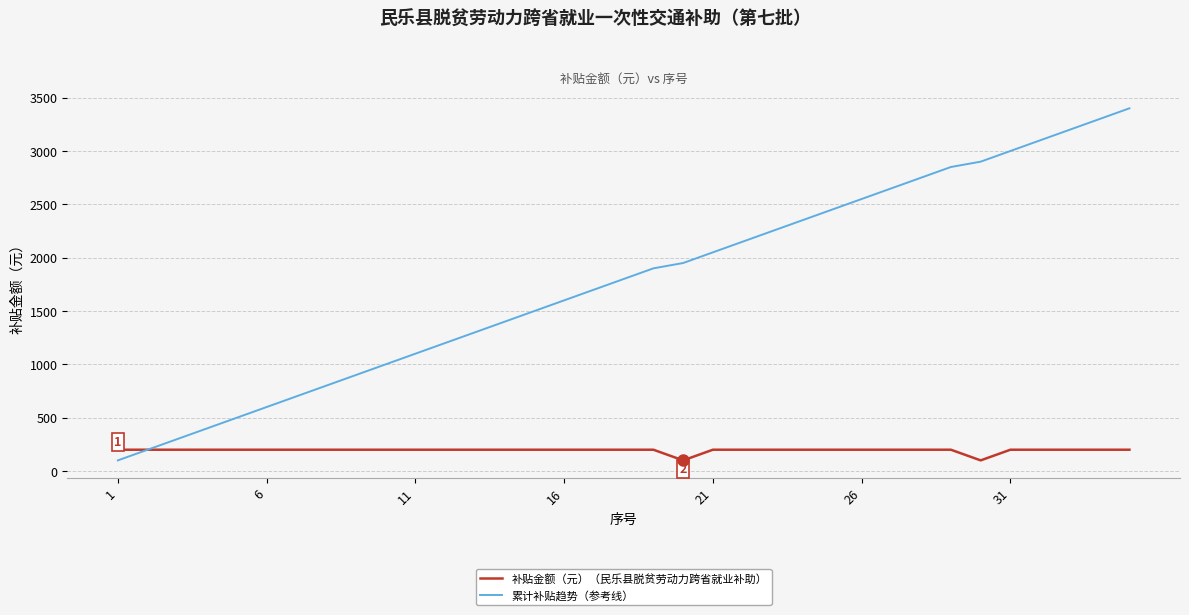

What is the maximum value for 累计补贴趋势（参考线）?

3400